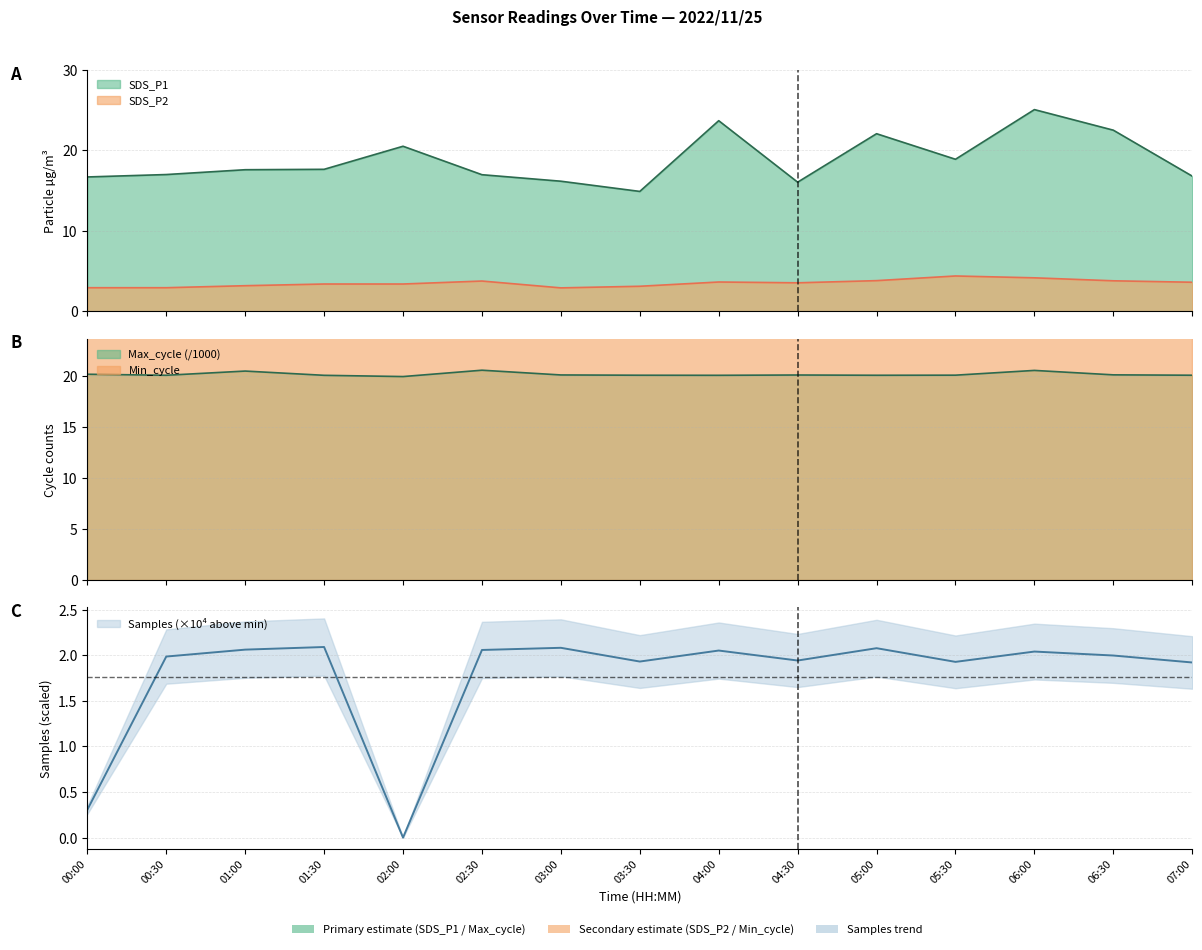

What is the label of the 3rd point from the left?

01:00